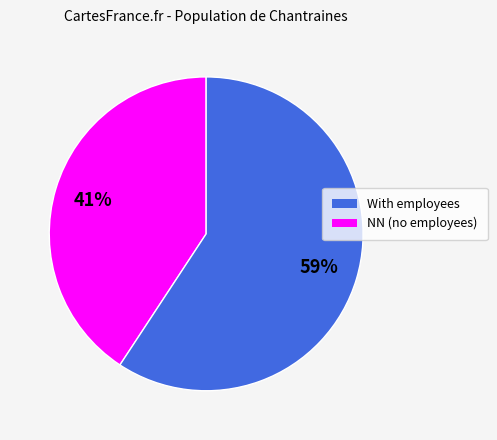

To the nearest percent, what is the average slice percentage?

50%